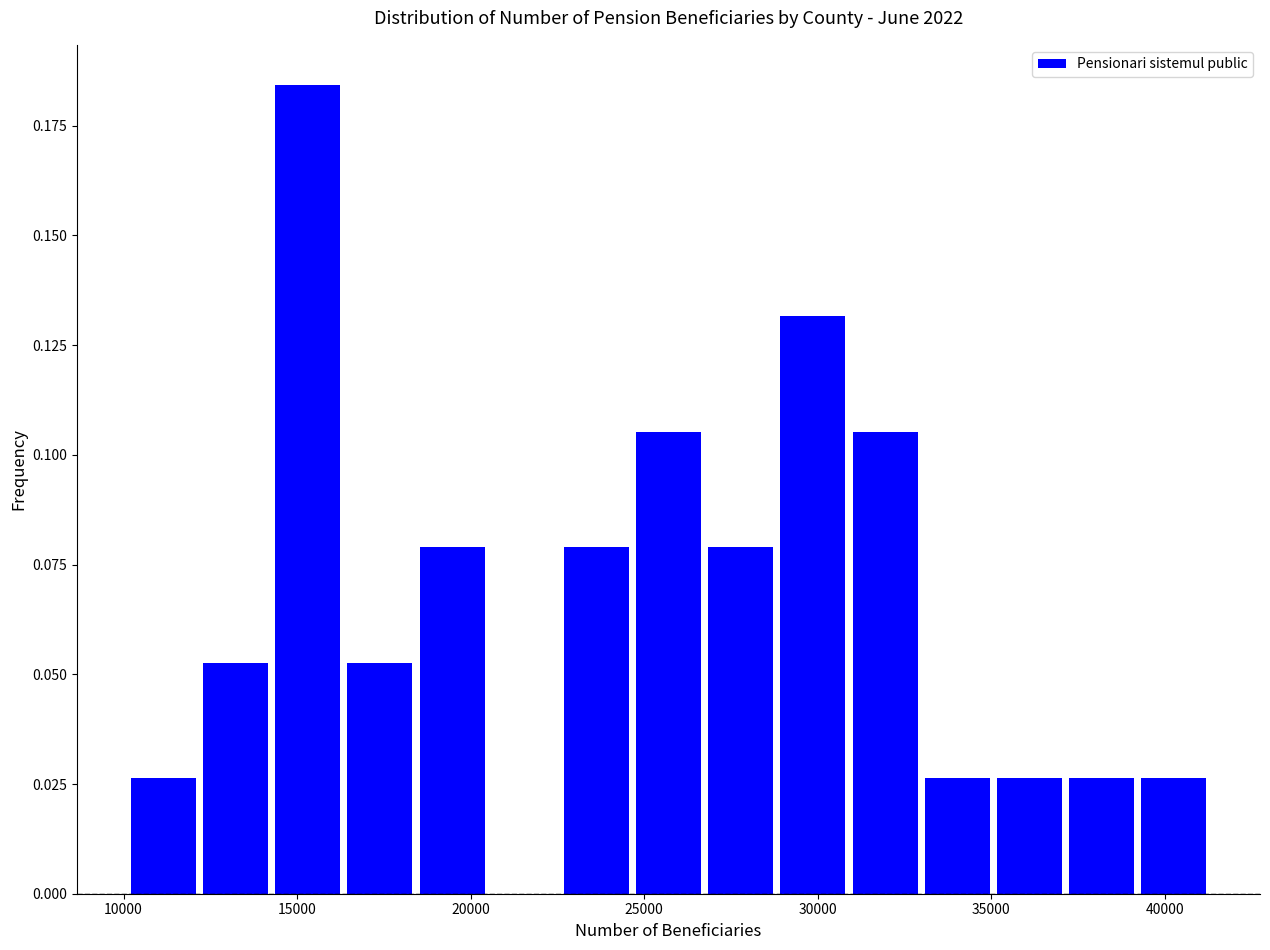

Reading left to right, transcribe this chart: for each bar, give the range it covers on the x-axis and its height. Neither the bar edges nor the heights are printed on the chart, so give them approximately, as read against the axes.

10000 to 12000: 0.025
12000 to 14500: 0.055
14500 to 16500: 0.185
16500 to 18500: 0.055
18500 to 20500: 0.080
20500 to 22500: 0
22500 to 24500: 0.080
24500 to 26500: 0.105
26500 to 29000: 0.080
29000 to 31000: 0.130
31000 to 33000: 0.105
33000 to 35000: 0.025
35000 to 37000: 0.025
37000 to 39000: 0.025
39000 to 41500: 0.025